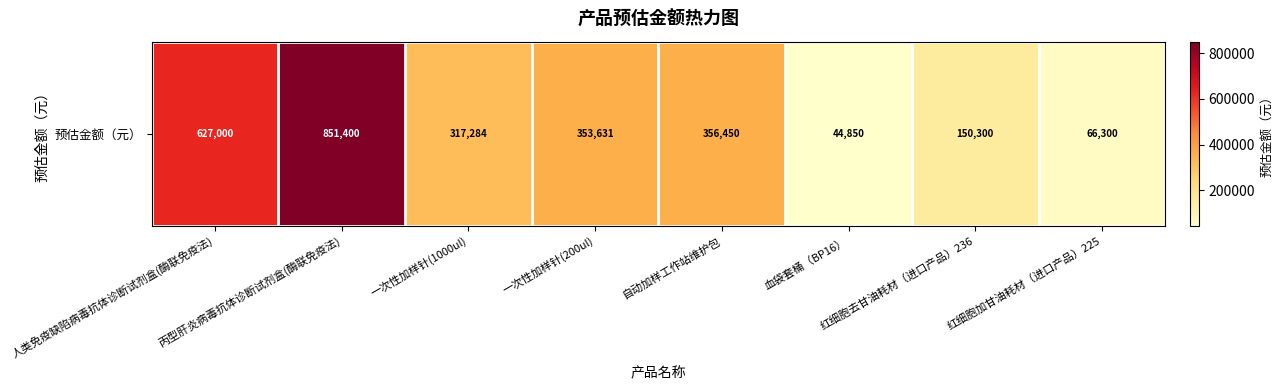

What is the maximum value shown in the chart?

851400.0